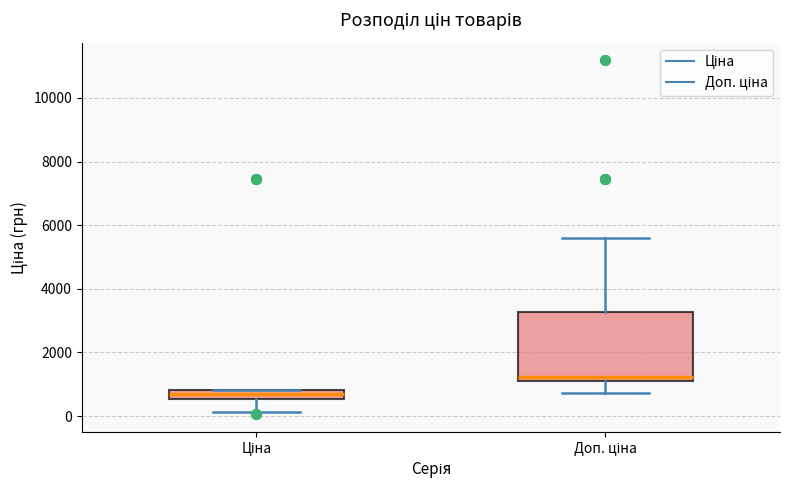

Comparing the boxes themselves (not the whiskers), which one is the tallest?

Доп. ціна